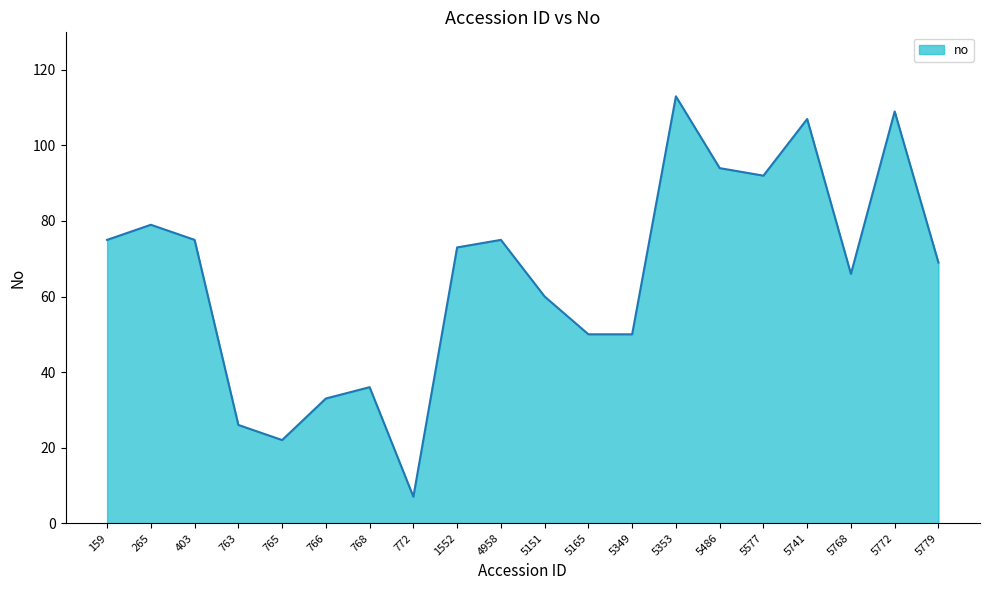

Between 5353 and 403, which is larger?

5353